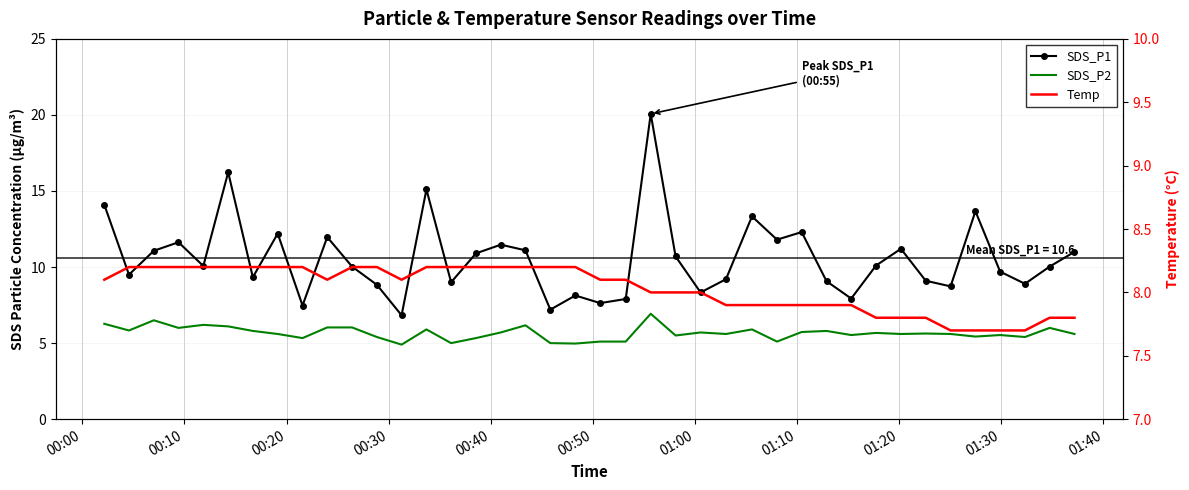

True or false: SDS_P1 has more than 1 points higher than both neighbors.

True